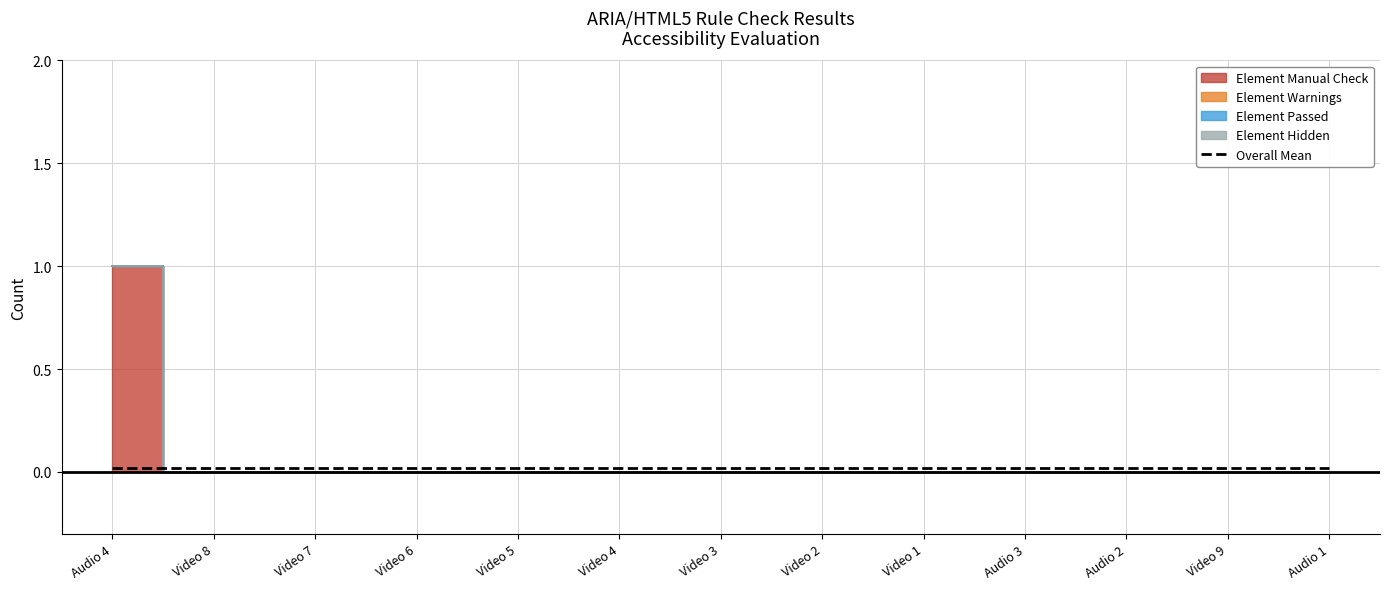

What is the difference between the maximum and second lowest values in the Element Manual Check series?

1